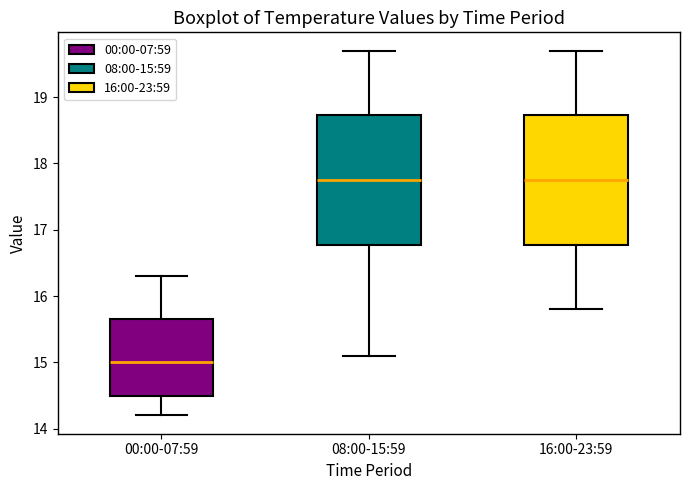

Where does the lower whisker of the box for 16:00-23:59 end on the y-axis? The values are not printed on the chart, so give them approximately, as read against the axis.

15.8